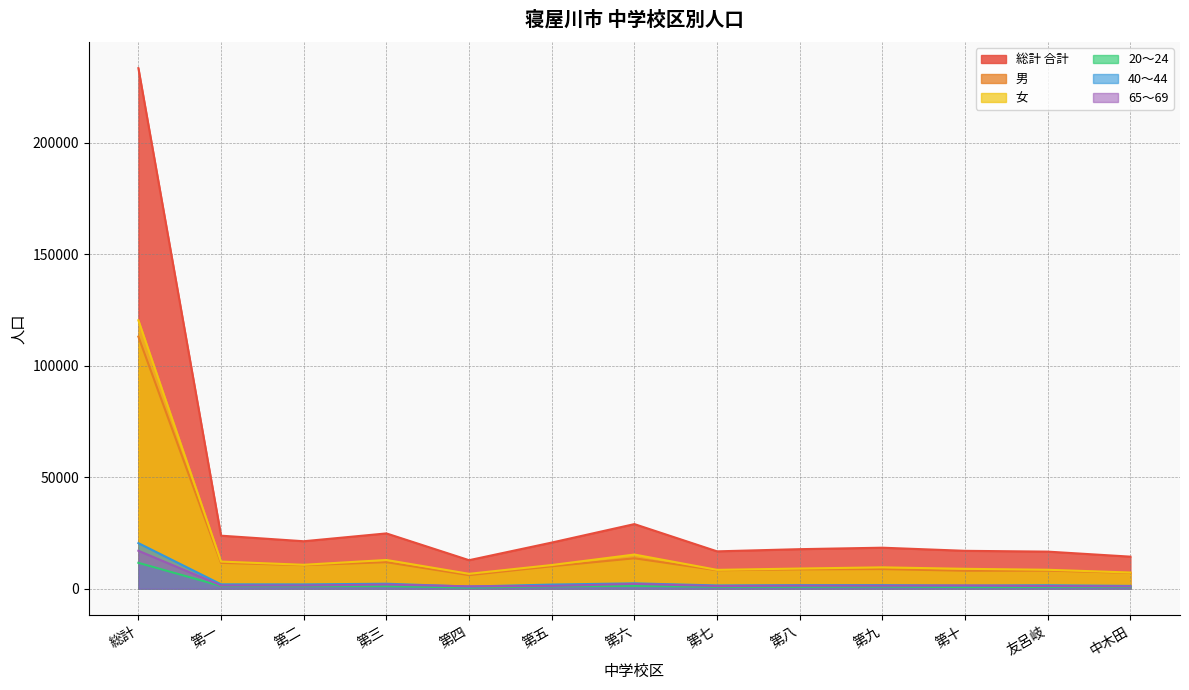

True or false: 20～24 and 40～44 intersect in this chart.

False